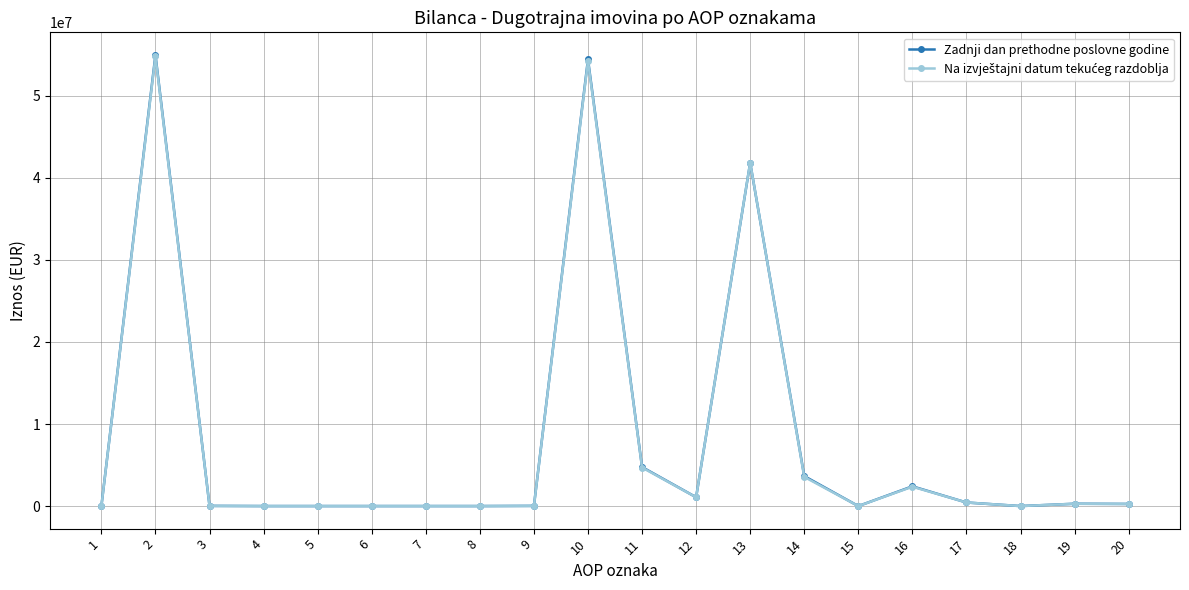

The value of Zadnji dan prethodne poslovne godine at 7 is 0. True or false?

True